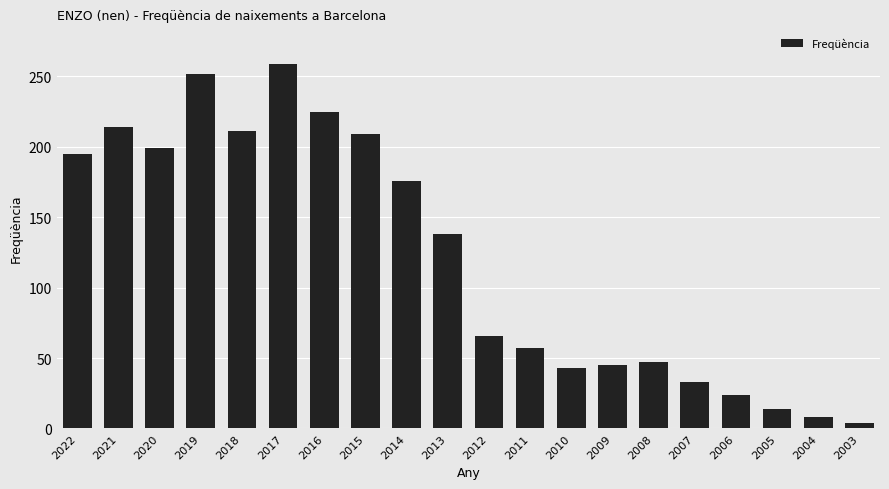

What is the value of the 7th bar from the left?

225